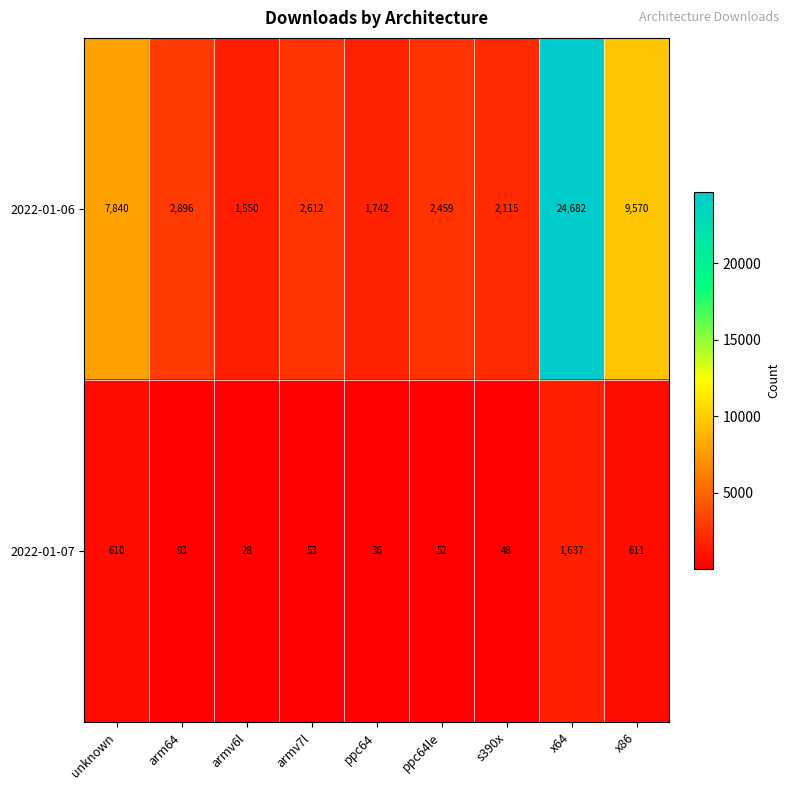

At how many categories does at least one series exceed 8503?

2